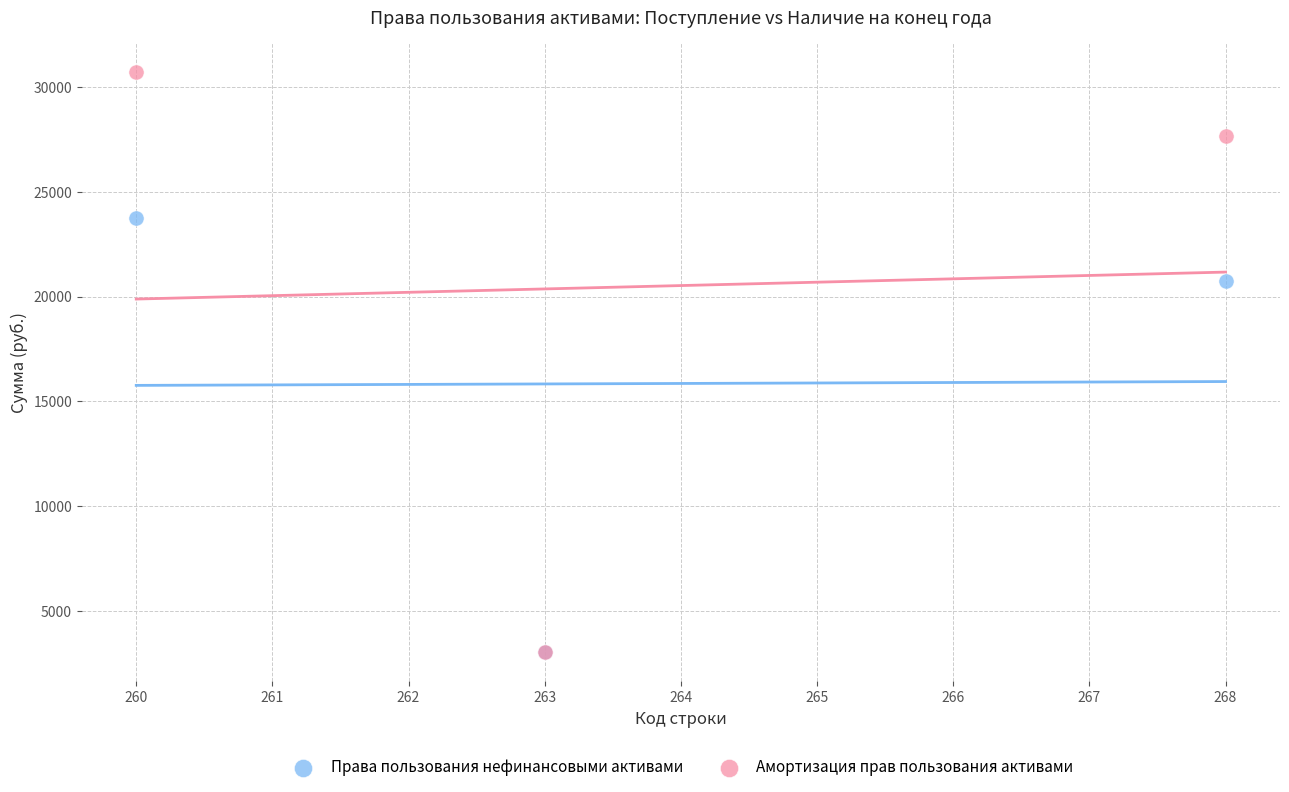

Across all series, what Y value is closest to 16865?

20750.4